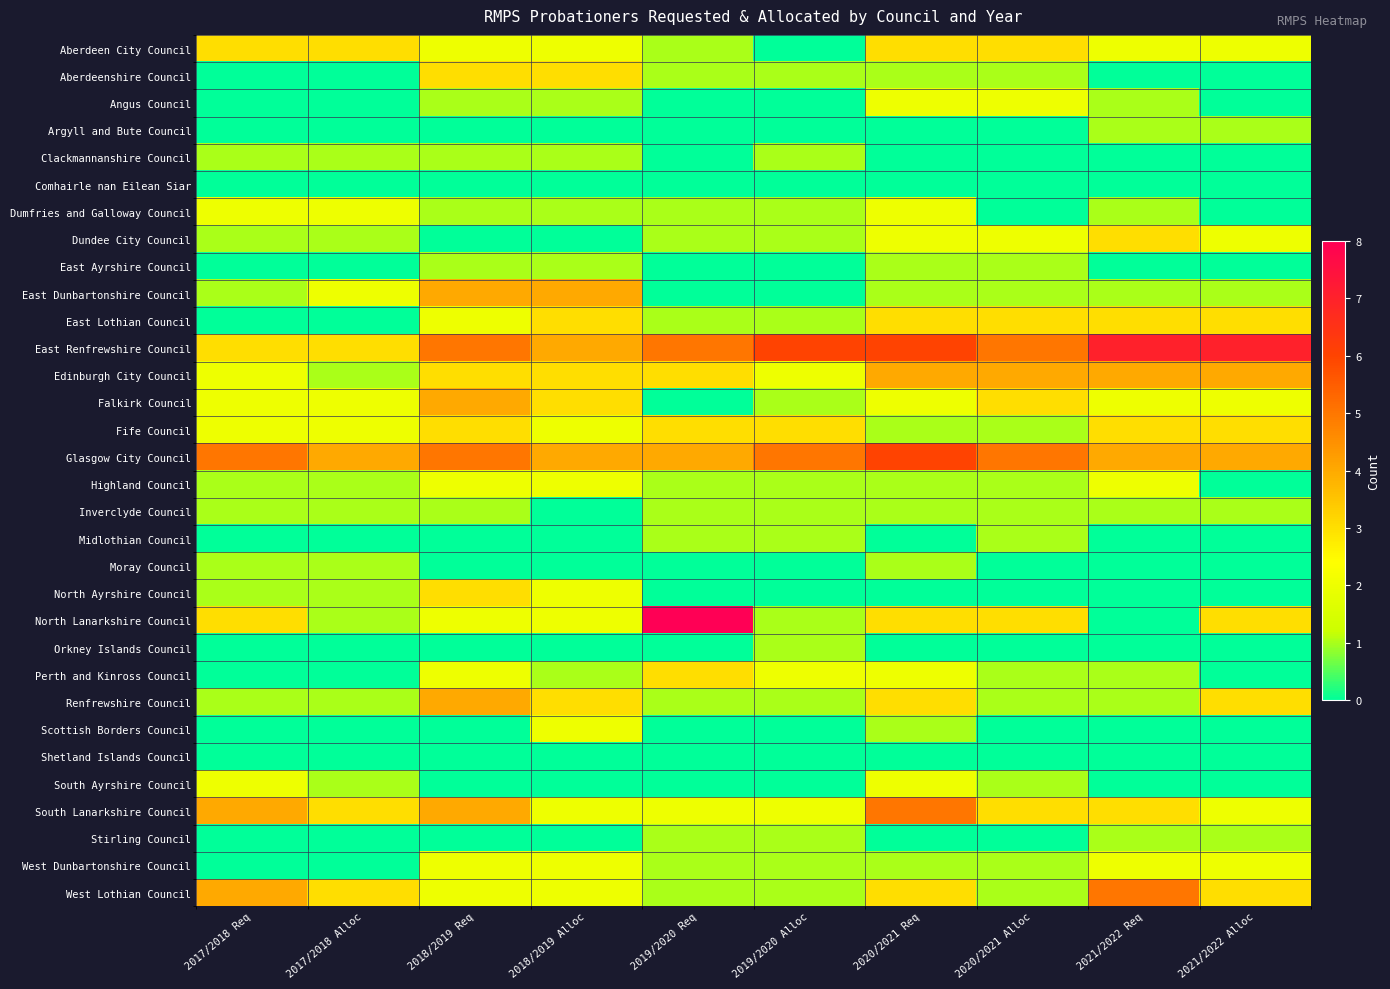

Which label corresponds to the smallest value in the chart?

2019/2020 Alloc